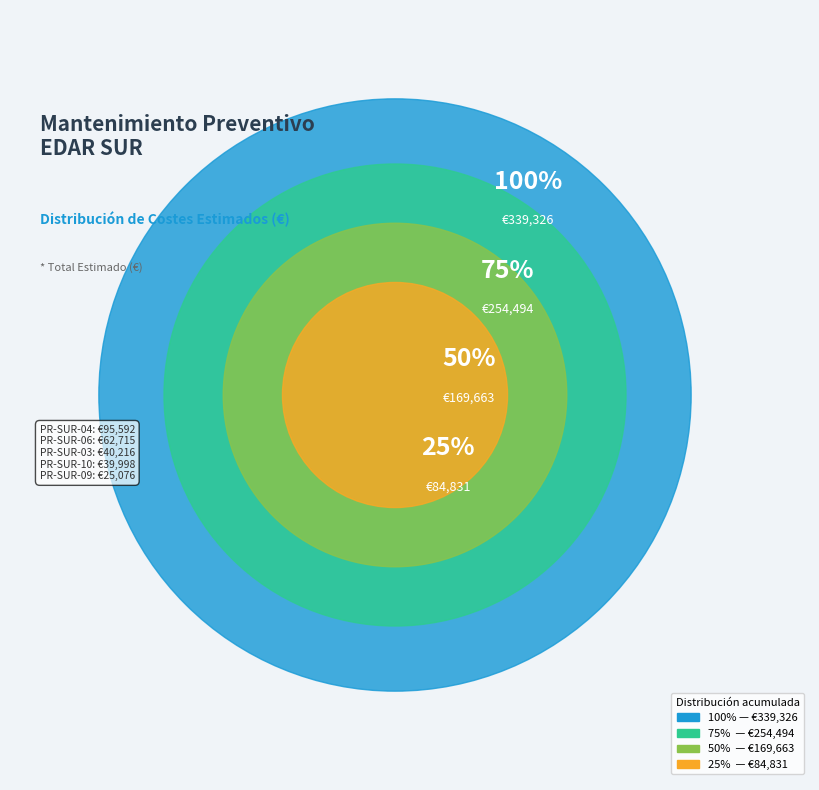

Is the sum of PR-SUR-02 and PR-SUR-03 greater than half?

No